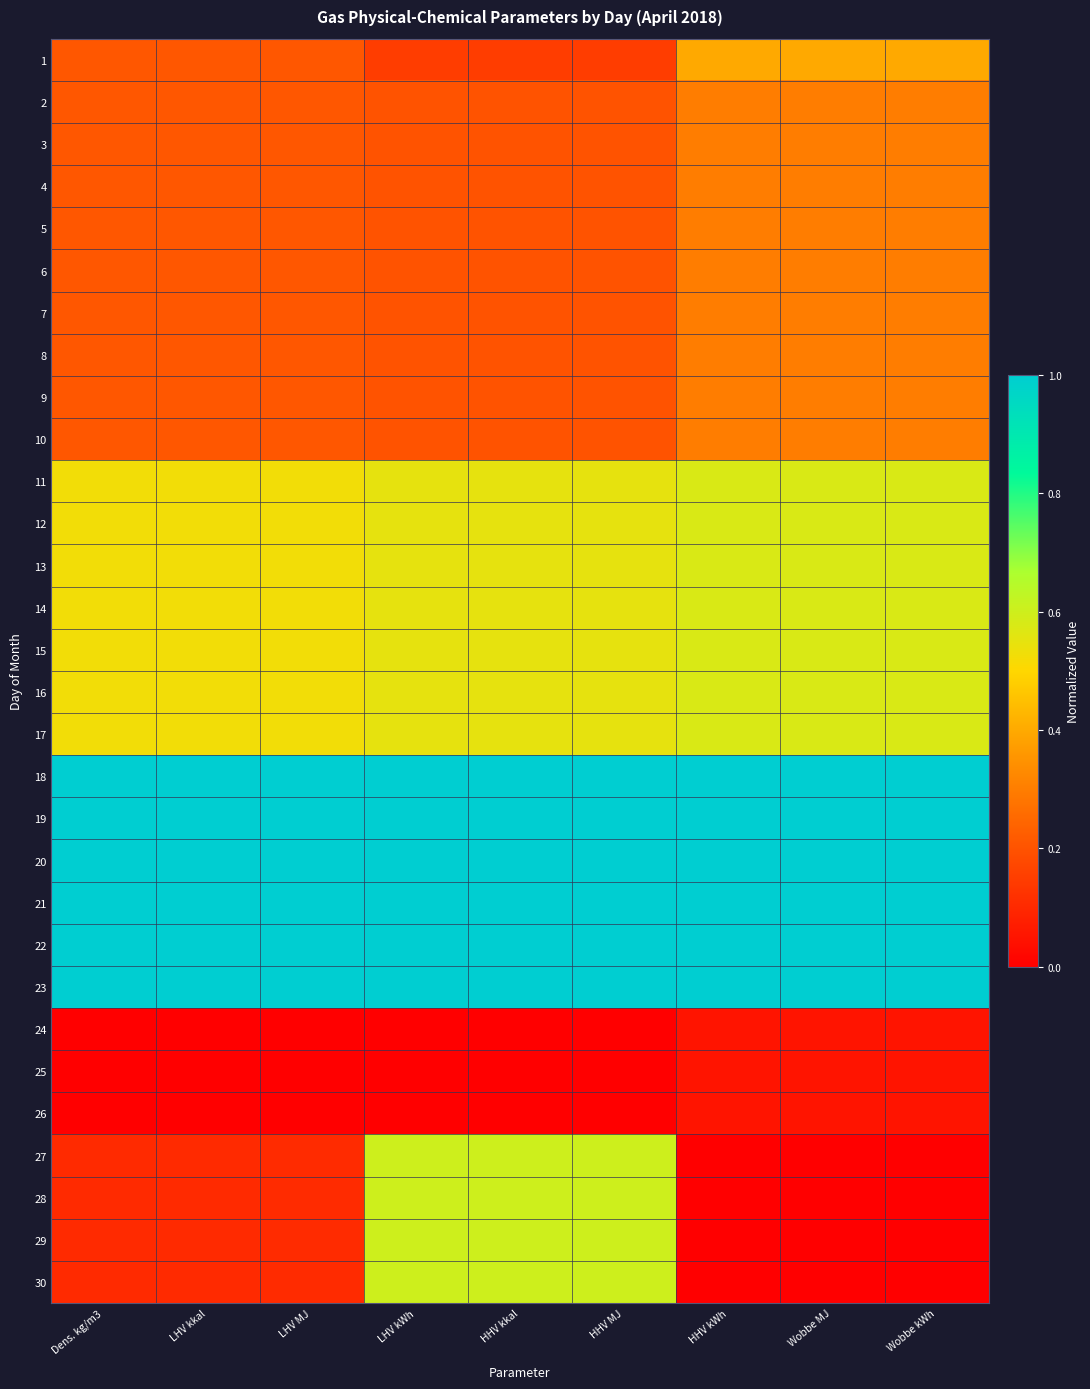

Reading right to left, what are all the values shown in this chart?

1: Wobbe kWh=0.4	Wobbe MJ=0.4	HHV kWh=0.4	HHV MJ=0.1	HHV kkal=0.2	LHV kWh=0.1	LHV MJ=0.2	LHV kkal=0.2	Dens. kg/m3=0.2
2: Wobbe kWh=0.3	Wobbe MJ=0.3	HHV kWh=0.3	HHV MJ=0.2	HHV kkal=0.2	LHV kWh=0.2	LHV MJ=0.2	LHV kkal=0.2	Dens. kg/m3=0.2
3: Wobbe kWh=0.3	Wobbe MJ=0.3	HHV kWh=0.3	HHV MJ=0.2	HHV kkal=0.2	LHV kWh=0.2	LHV MJ=0.2	LHV kkal=0.2	Dens. kg/m3=0.2
4: Wobbe kWh=0.3	Wobbe MJ=0.3	HHV kWh=0.3	HHV MJ=0.2	HHV kkal=0.2	LHV kWh=0.2	LHV MJ=0.2	LHV kkal=0.2	Dens. kg/m3=0.2
5: Wobbe kWh=0.3	Wobbe MJ=0.3	HHV kWh=0.3	HHV MJ=0.2	HHV kkal=0.2	LHV kWh=0.2	LHV MJ=0.2	LHV kkal=0.2	Dens. kg/m3=0.2
6: Wobbe kWh=0.3	Wobbe MJ=0.3	HHV kWh=0.3	HHV MJ=0.2	HHV kkal=0.2	LHV kWh=0.2	LHV MJ=0.2	LHV kkal=0.2	Dens. kg/m3=0.2
7: Wobbe kWh=0.3	Wobbe MJ=0.3	HHV kWh=0.3	HHV MJ=0.2	HHV kkal=0.2	LHV kWh=0.2	LHV MJ=0.2	LHV kkal=0.2	Dens. kg/m3=0.2
8: Wobbe kWh=0.3	Wobbe MJ=0.3	HHV kWh=0.3	HHV MJ=0.2	HHV kkal=0.2	LHV kWh=0.2	LHV MJ=0.2	LHV kkal=0.2	Dens. kg/m3=0.2
9: Wobbe kWh=0.3	Wobbe MJ=0.3	HHV kWh=0.3	HHV MJ=0.2	HHV kkal=0.2	LHV kWh=0.2	LHV MJ=0.2	LHV kkal=0.2	Dens. kg/m3=0.2
10: Wobbe kWh=0.3	Wobbe MJ=0.3	HHV kWh=0.3	HHV MJ=0.2	HHV kkal=0.2	LHV kWh=0.2	LHV MJ=0.2	LHV kkal=0.2	Dens. kg/m3=0.2
11: Wobbe kWh=0.6	Wobbe MJ=0.6	HHV kWh=0.6	HHV MJ=0.5	HHV kkal=0.5	LHV kWh=0.5	LHV MJ=0.5	LHV kkal=0.5	Dens. kg/m3=0.5
12: Wobbe kWh=0.6	Wobbe MJ=0.6	HHV kWh=0.6	HHV MJ=0.5	HHV kkal=0.5	LHV kWh=0.5	LHV MJ=0.5	LHV kkal=0.5	Dens. kg/m3=0.5
13: Wobbe kWh=0.6	Wobbe MJ=0.6	HHV kWh=0.6	HHV MJ=0.5	HHV kkal=0.5	LHV kWh=0.5	LHV MJ=0.5	LHV kkal=0.5	Dens. kg/m3=0.5
14: Wobbe kWh=0.6	Wobbe MJ=0.6	HHV kWh=0.6	HHV MJ=0.5	HHV kkal=0.5	LHV kWh=0.5	LHV MJ=0.5	LHV kkal=0.5	Dens. kg/m3=0.5
15: Wobbe kWh=0.6	Wobbe MJ=0.6	HHV kWh=0.6	HHV MJ=0.5	HHV kkal=0.5	LHV kWh=0.5	LHV MJ=0.5	LHV kkal=0.5	Dens. kg/m3=0.5
16: Wobbe kWh=0.6	Wobbe MJ=0.6	HHV kWh=0.6	HHV MJ=0.5	HHV kkal=0.5	LHV kWh=0.5	LHV MJ=0.5	LHV kkal=0.5	Dens. kg/m3=0.5
17: Wobbe kWh=0.6	Wobbe MJ=0.6	HHV kWh=0.6	HHV MJ=0.5	HHV kkal=0.5	LHV kWh=0.5	LHV MJ=0.5	LHV kkal=0.5	Dens. kg/m3=0.5
18: Wobbe kWh=1.0	Wobbe MJ=1.0	HHV kWh=1.0	HHV MJ=1.0	HHV kkal=1.0	LHV kWh=1.0	LHV MJ=1.0	LHV kkal=1.0	Dens. kg/m3=1.0
19: Wobbe kWh=1.0	Wobbe MJ=1.0	HHV kWh=1.0	HHV MJ=1.0	HHV kkal=1.0	LHV kWh=1.0	LHV MJ=1.0	LHV kkal=1.0	Dens. kg/m3=1.0
20: Wobbe kWh=1.0	Wobbe MJ=1.0	HHV kWh=1.0	HHV MJ=1.0	HHV kkal=1.0	LHV kWh=1.0	LHV MJ=1.0	LHV kkal=1.0	Dens. kg/m3=1.0
21: Wobbe kWh=1.0	Wobbe MJ=1.0	HHV kWh=1.0	HHV MJ=1.0	HHV kkal=1.0	LHV kWh=1.0	LHV MJ=1.0	LHV kkal=1.0	Dens. kg/m3=1.0
22: Wobbe kWh=1.0	Wobbe MJ=1.0	HHV kWh=1.0	HHV MJ=1.0	HHV kkal=1.0	LHV kWh=1.0	LHV MJ=1.0	LHV kkal=1.0	Dens. kg/m3=1.0
23: Wobbe kWh=1.0	Wobbe MJ=1.0	HHV kWh=1.0	HHV MJ=1.0	HHV kkal=1.0	LHV kWh=1.0	LHV MJ=1.0	LHV kkal=1.0	Dens. kg/m3=1.0
24: Wobbe kWh=0.0	Wobbe MJ=0.0	HHV kWh=0.0	HHV MJ=0.0	HHV kkal=0.0	LHV kWh=0.0	LHV MJ=0.0	LHV kkal=0.0	Dens. kg/m3=0.0
25: Wobbe kWh=0.0	Wobbe MJ=0.0	HHV kWh=0.0	HHV MJ=0.0	HHV kkal=0.0	LHV kWh=0.0	LHV MJ=0.0	LHV kkal=0.0	Dens. kg/m3=0.0
26: Wobbe kWh=0.0	Wobbe MJ=0.0	HHV kWh=0.0	HHV MJ=0.0	HHV kkal=0.0	LHV kWh=0.0	LHV MJ=0.0	LHV kkal=0.0	Dens. kg/m3=0.0
27: Wobbe kWh=0.0	Wobbe MJ=0.0	HHV kWh=0.0	HHV MJ=0.6	HHV kkal=0.6	LHV kWh=0.6	LHV MJ=0.1	LHV kkal=0.1	Dens. kg/m3=0.1
28: Wobbe kWh=0.0	Wobbe MJ=0.0	HHV kWh=0.0	HHV MJ=0.6	HHV kkal=0.6	LHV kWh=0.6	LHV MJ=0.1	LHV kkal=0.1	Dens. kg/m3=0.1
29: Wobbe kWh=0.0	Wobbe MJ=0.0	HHV kWh=0.0	HHV MJ=0.6	HHV kkal=0.6	LHV kWh=0.6	LHV MJ=0.1	LHV kkal=0.1	Dens. kg/m3=0.1
30: Wobbe kWh=0.0	Wobbe MJ=0.0	HHV kWh=0.0	HHV MJ=0.6	HHV kkal=0.6	LHV kWh=0.6	LHV MJ=0.1	LHV kkal=0.1	Dens. kg/m3=0.1